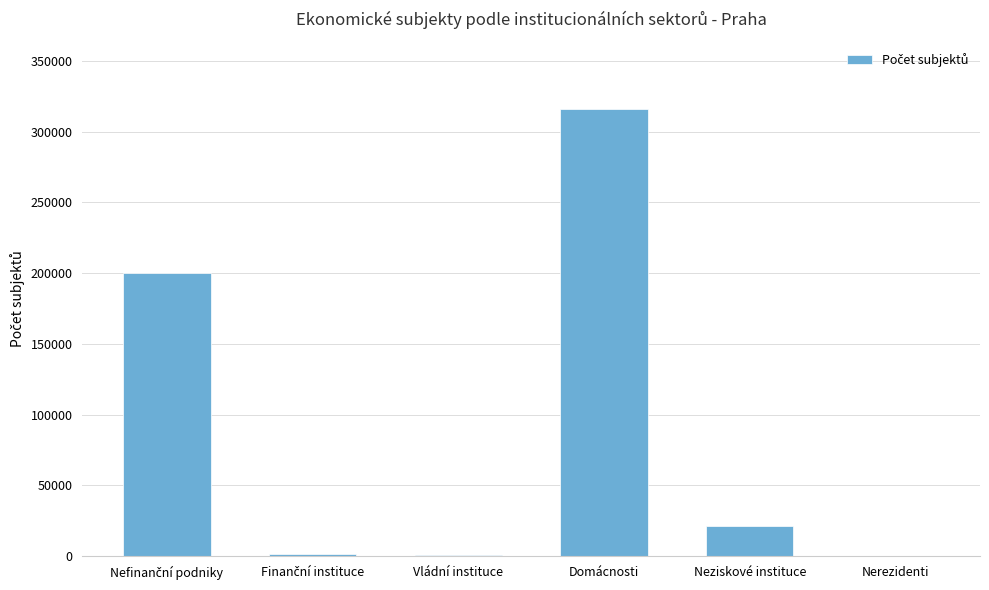

Which label corresponds to the largest value in the chart?

Domácnosti